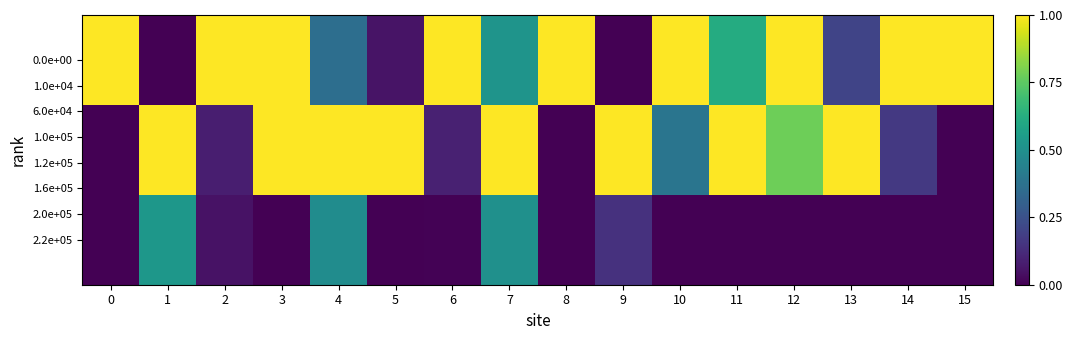

At how many categories does at least one series exceed 0?

16